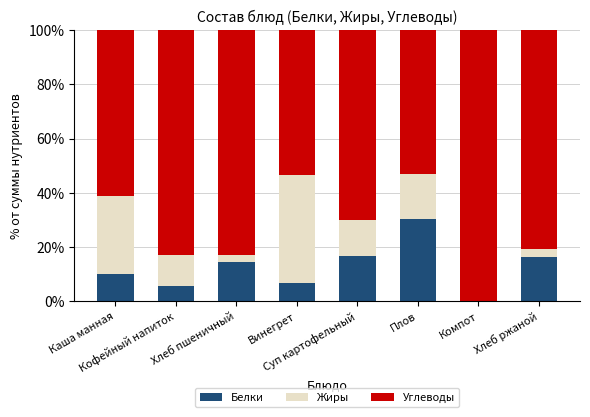

What is the maximum value for Белки?

30.4